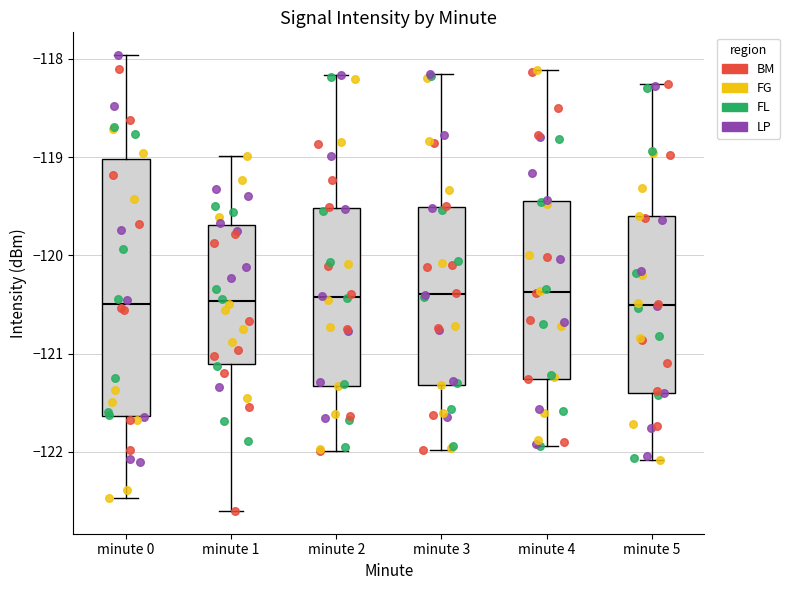

Reading left to right, read every box against the y-axis: the position of its median line, the range the box covers, and the ends of its whiskers. The values are not printed on the chart, so give them approximately, as read against the axis.

minute 0: median -120.5, box -121.6 to -119.0, whiskers -122.5 to -118.0
minute 1: median -120.5, box -121.1 to -119.7, whiskers -122.6 to -119.0
minute 2: median -120.4, box -121.3 to -119.5, whiskers -122.0 to -118.2
minute 3: median -120.4, box -121.3 to -119.5, whiskers -122.0 to -118.2
minute 4: median -120.4, box -121.3 to -119.4, whiskers -121.9 to -118.1
minute 5: median -120.5, box -121.4 to -119.6, whiskers -122.1 to -118.3